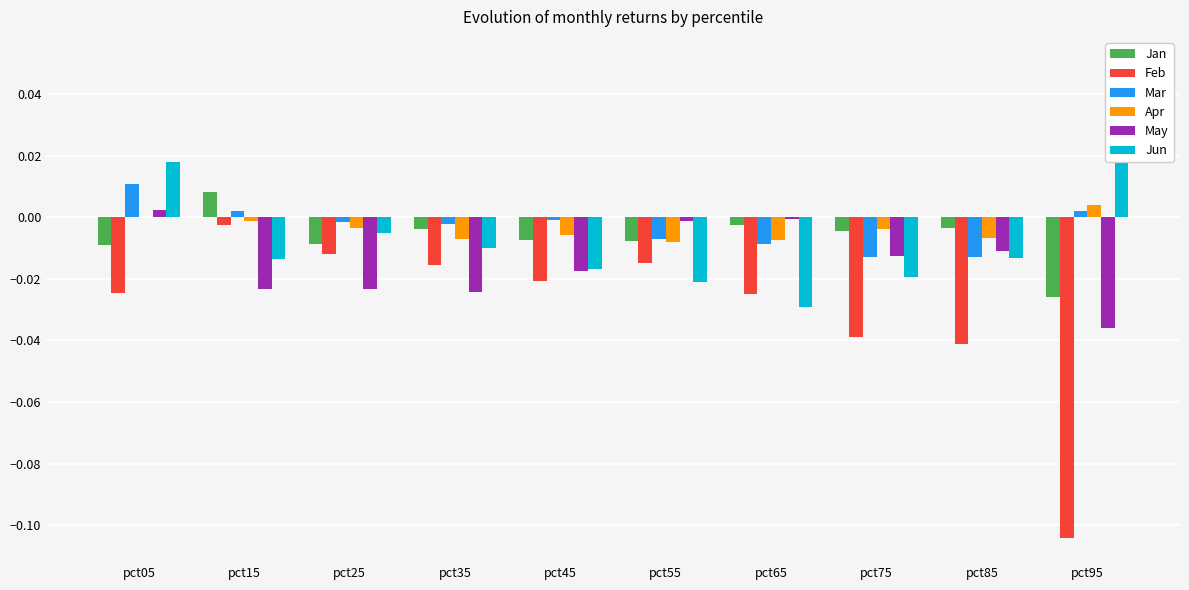

What is the difference between the maximum and minimum values in the Jun series?

0.1